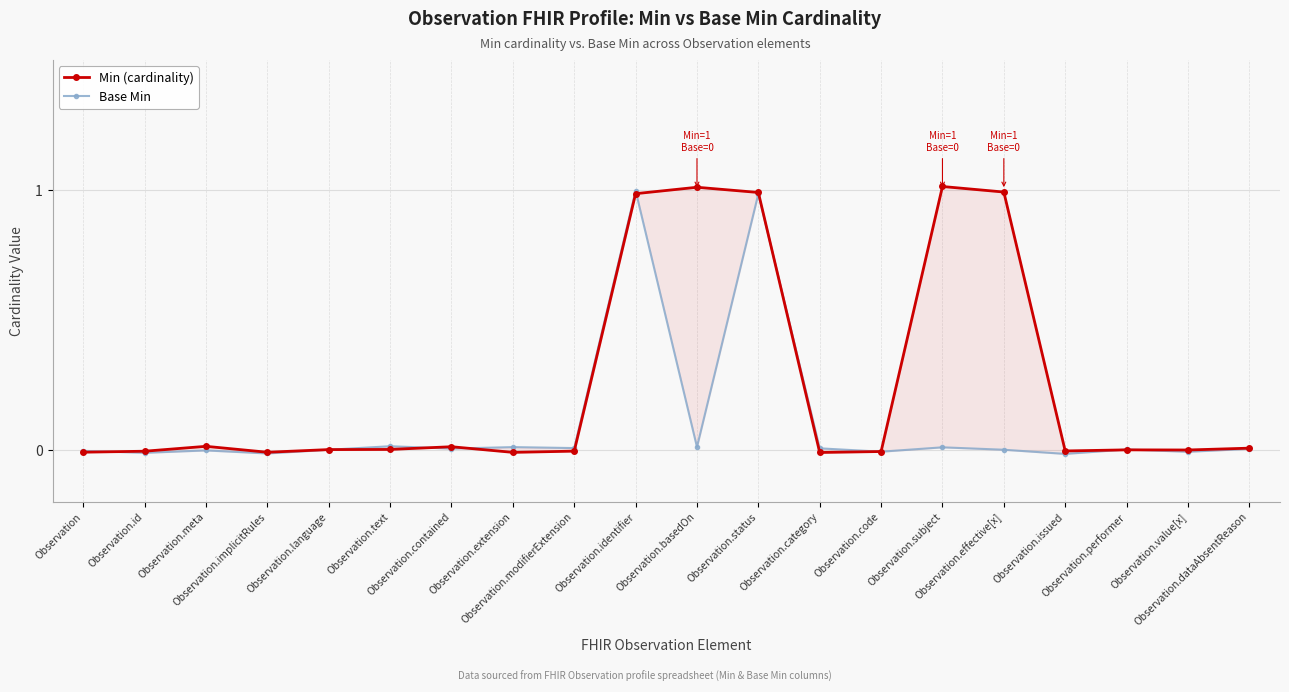

What is the maximum value for Min (cardinality)?

1.0